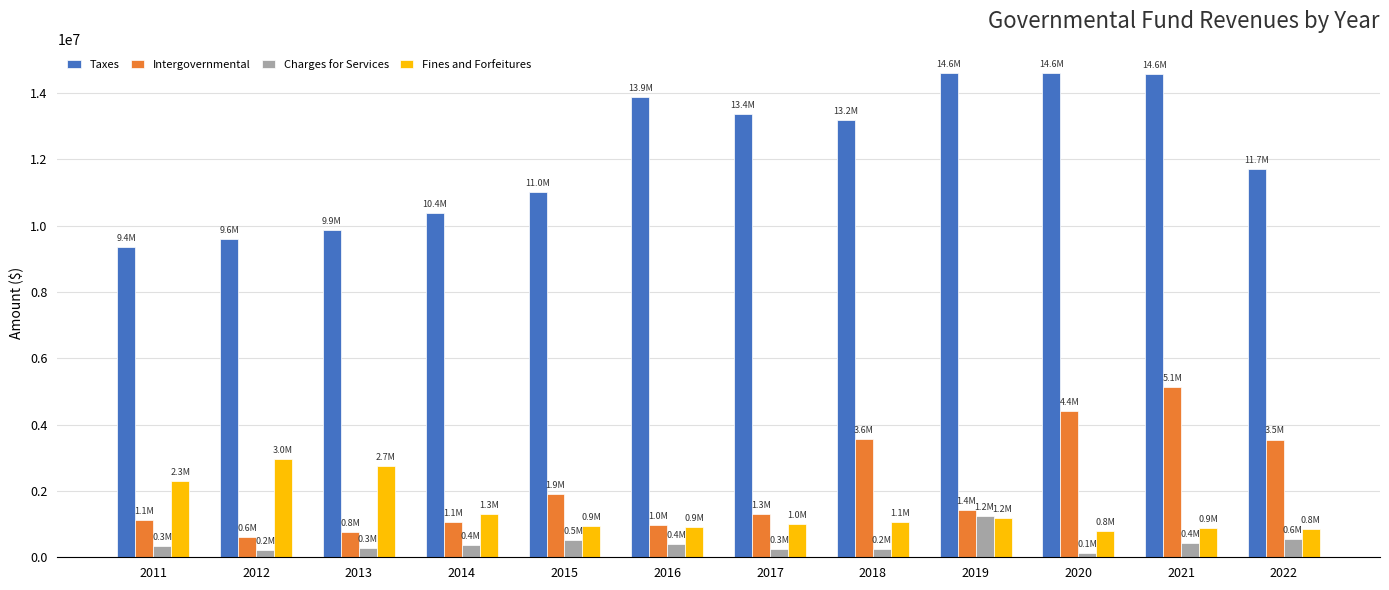

At how many categories does at least one series exceed 990268?

12